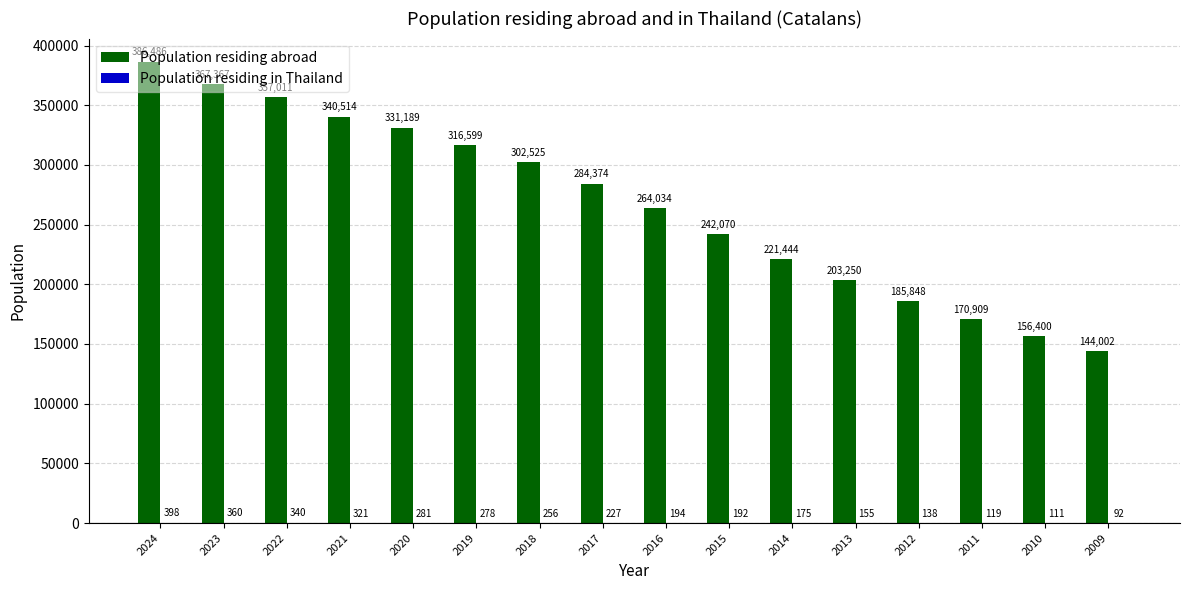

Which label corresponds to the largest value in the chart?

2024